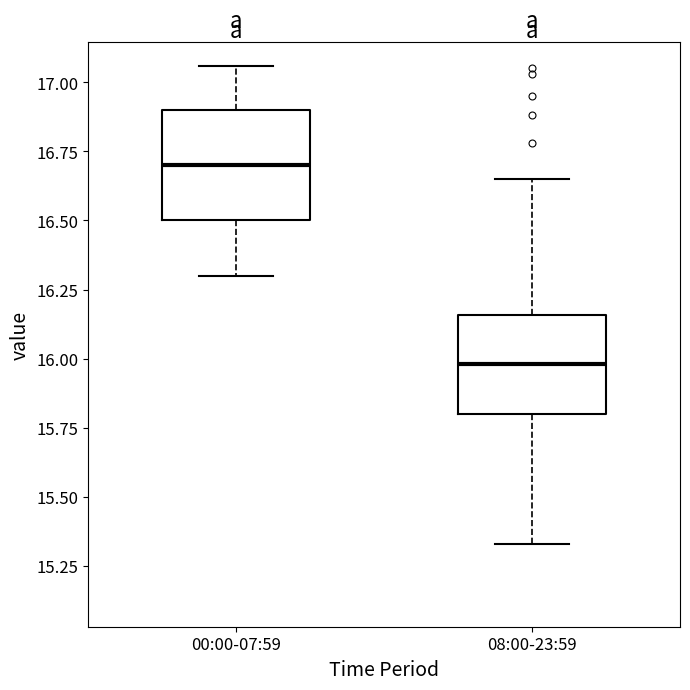

Reading left to right, read every box against the y-axis: the position of its median line, the range the box covers, and the ends of its whiskers. The values are not printed on the chart, so give them approximately, as read against the axis.

00:00-07:59: median 16.70, box 16.50 to 16.90, whiskers 16.30 to 17.05
08:00-23:59: median 16.00, box 15.80 to 16.15, whiskers 15.35 to 16.65